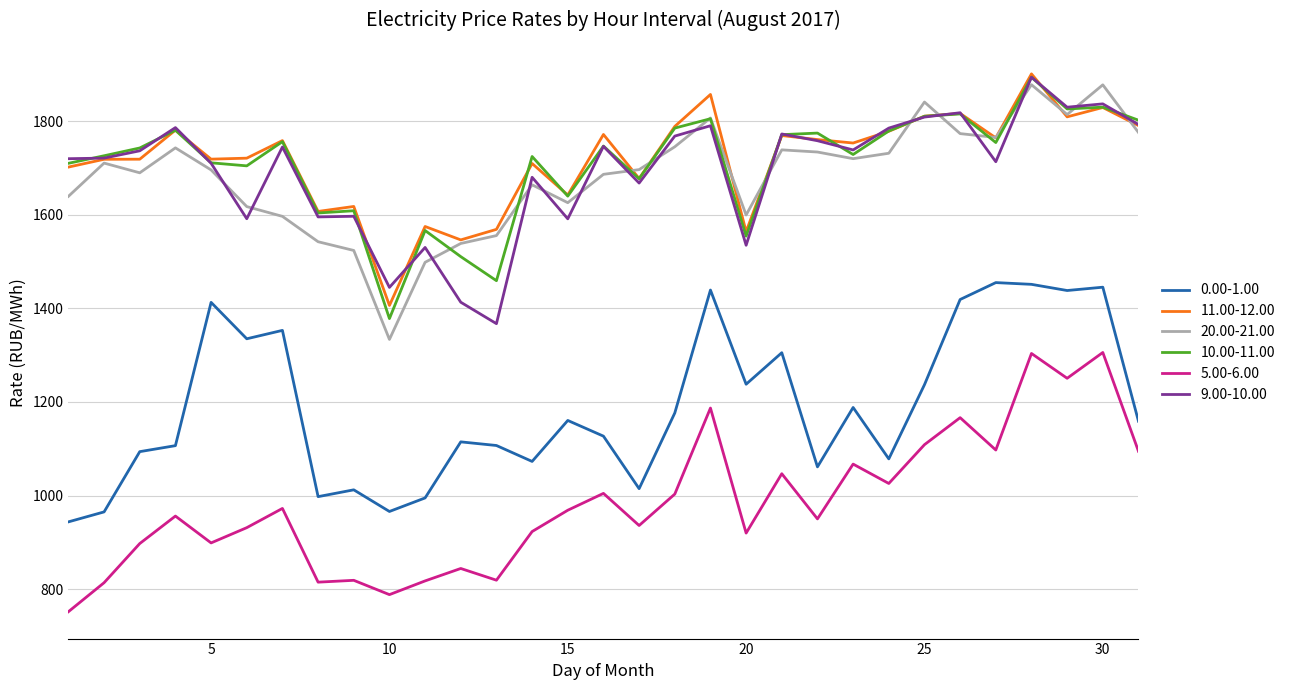

What is the minimum value shown in the chart?

751.6